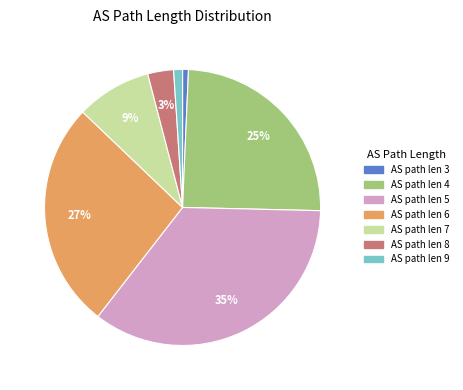

To the nearest percent, what is the average slice percentage?

14%